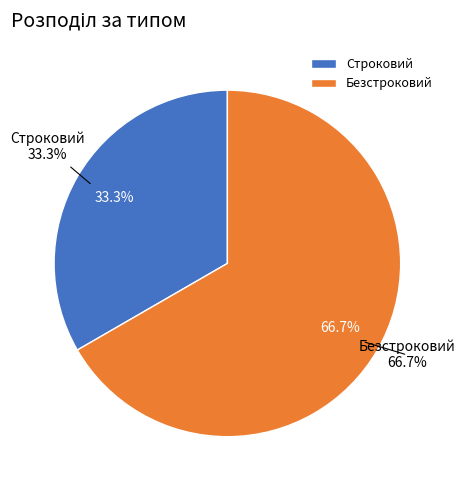

Rank the categories by value from lowest to highest.

Строковий, Безстроковий